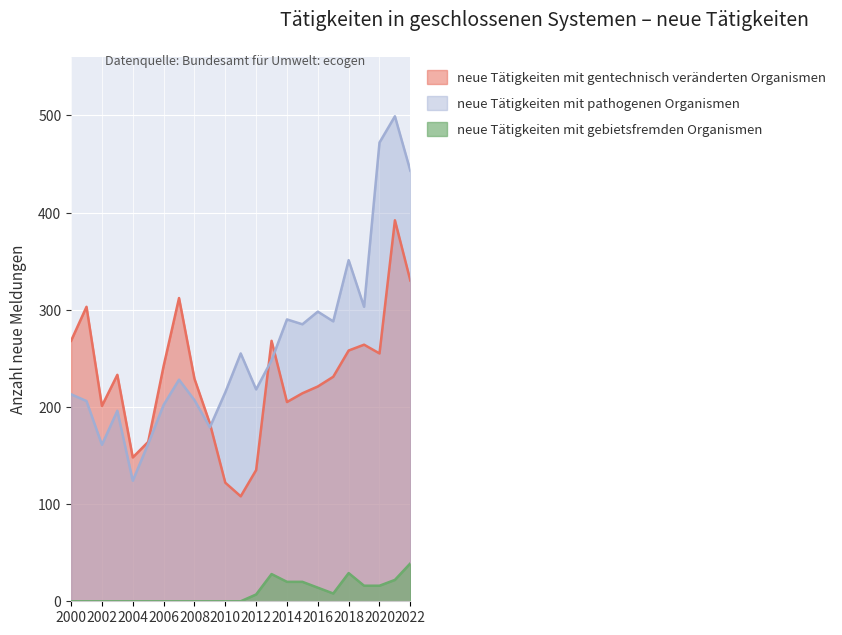

What is the greatest value displayed?

499